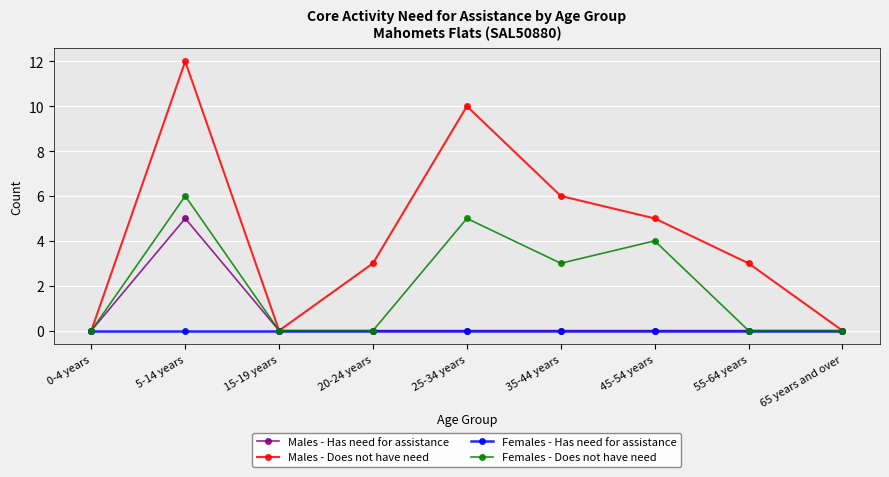

What is the sum of the Males - Does not have need values at 15-19 years and 5-14 years?

12